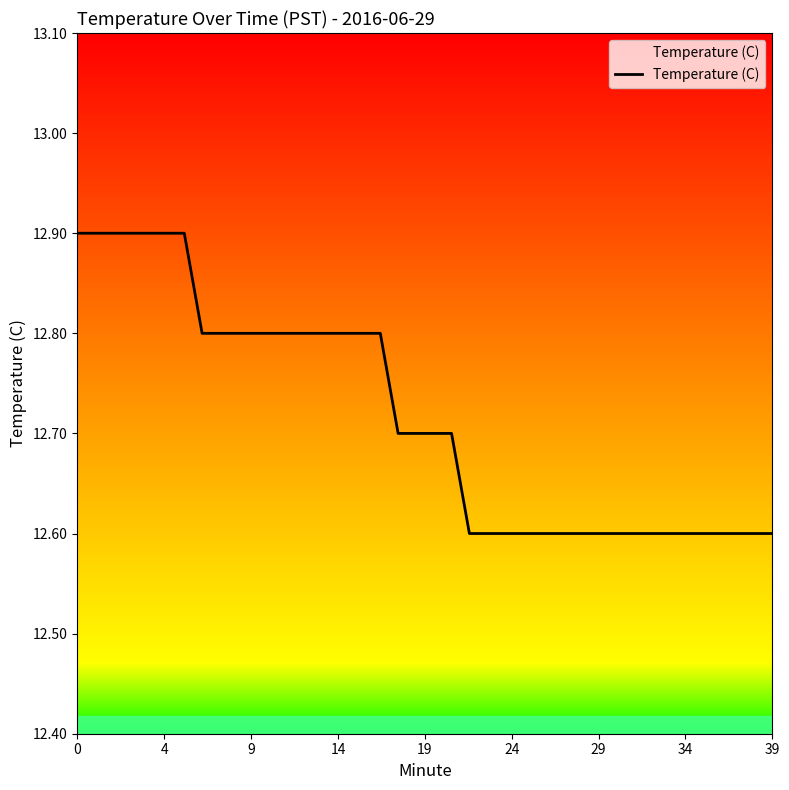

What is the greatest value displayed?

12.9